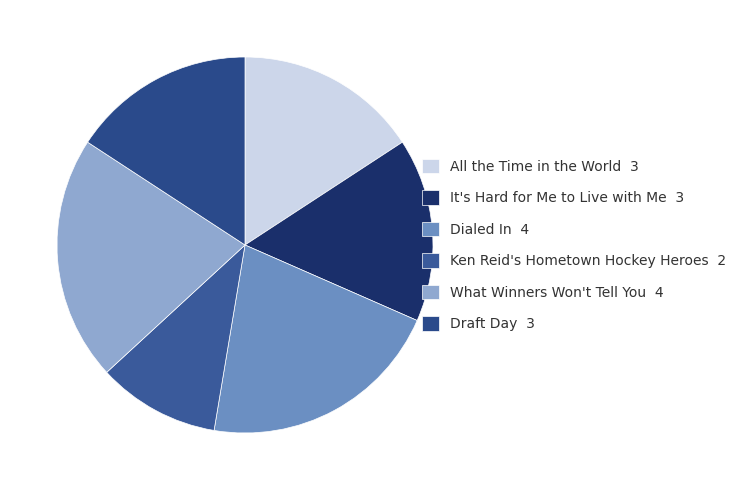

Rank the categories by value from highest to lowest.

Dialed In, What Winners Won't Tell You, All the Time in the World, It's Hard for Me to Live with Me, Draft Day, Ken Reid's Hometown Hockey Heroes